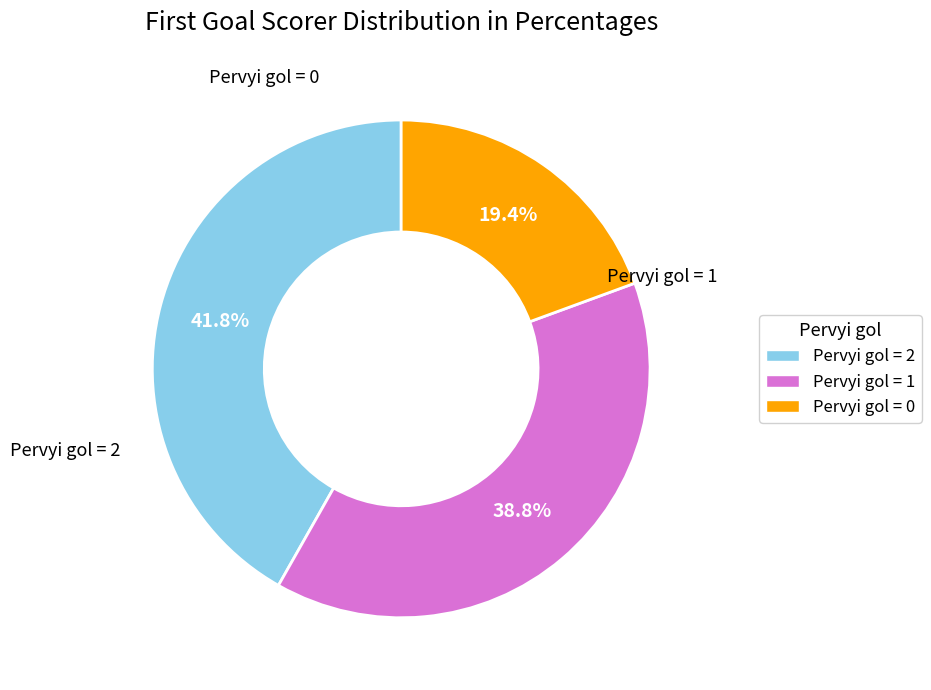

True or false: Pervyi gol = 0 accounts for 10% of the total.

False